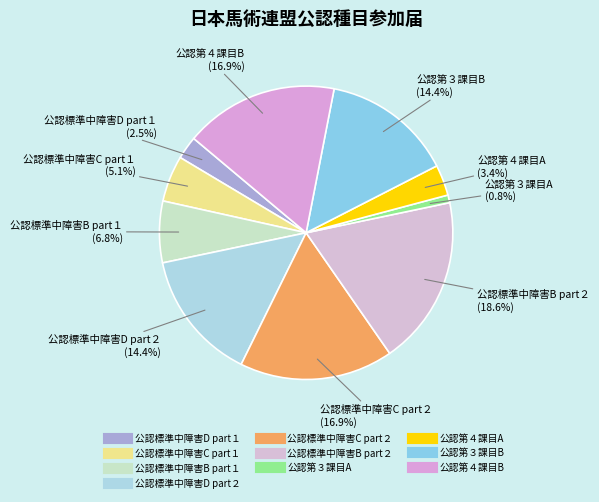

Combined, do 公認第３課目A and 公認第４課目B account for over 50%?

No